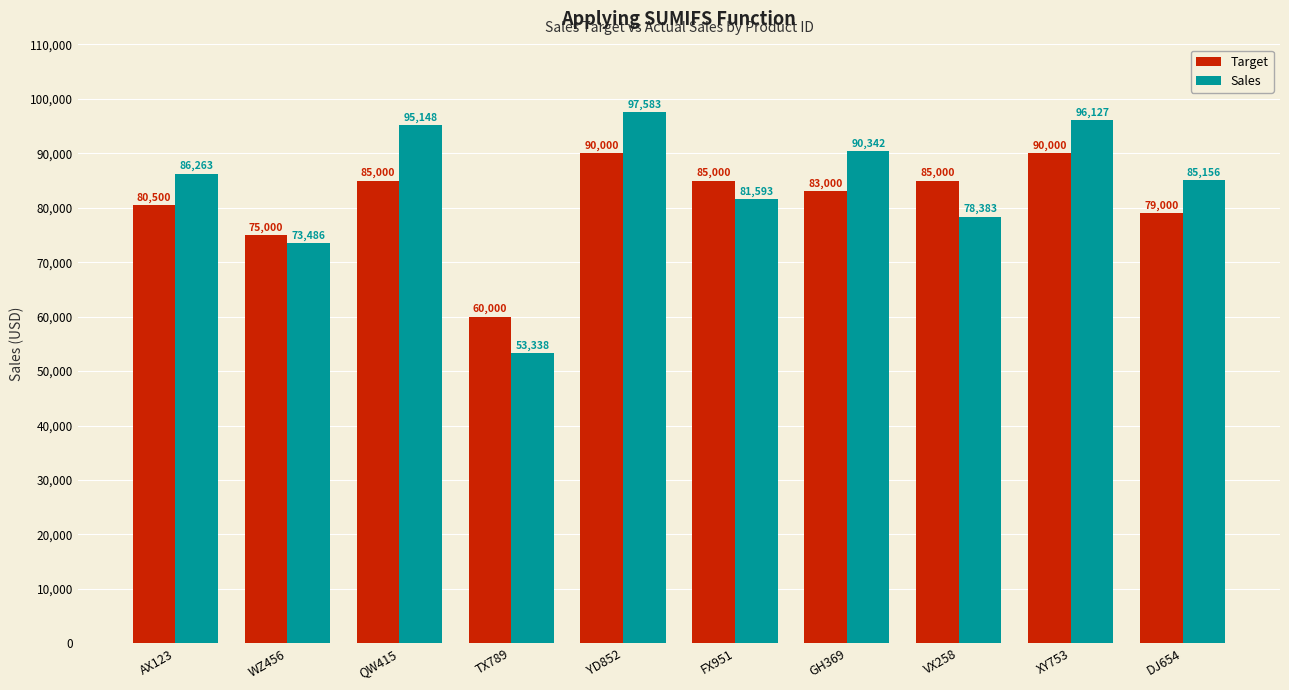

What is the difference between the Target values at VX258 and YD852?

5000